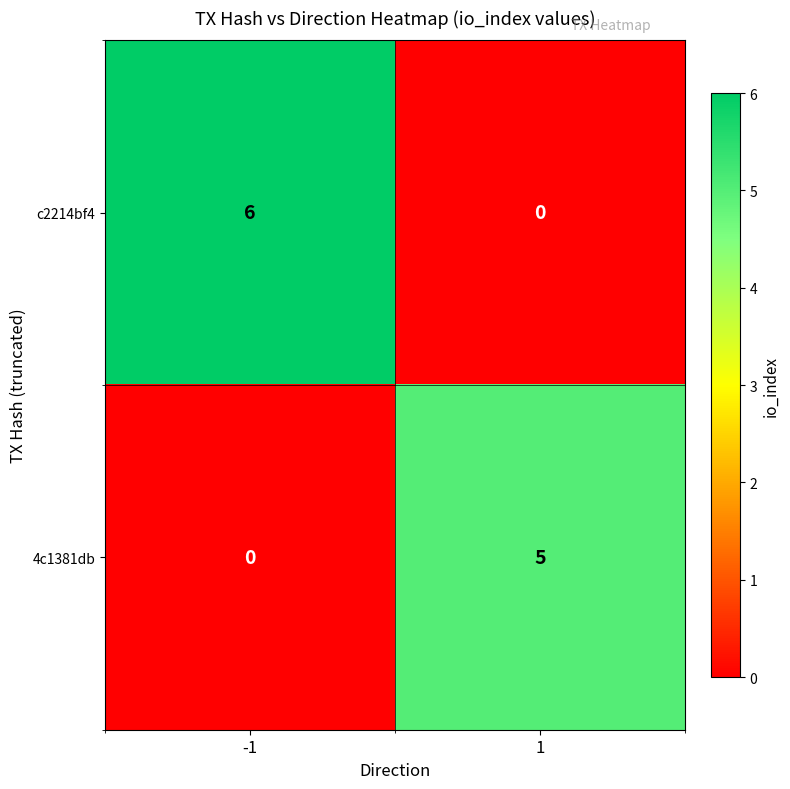

At which category is the sum across all series the highest?

-1